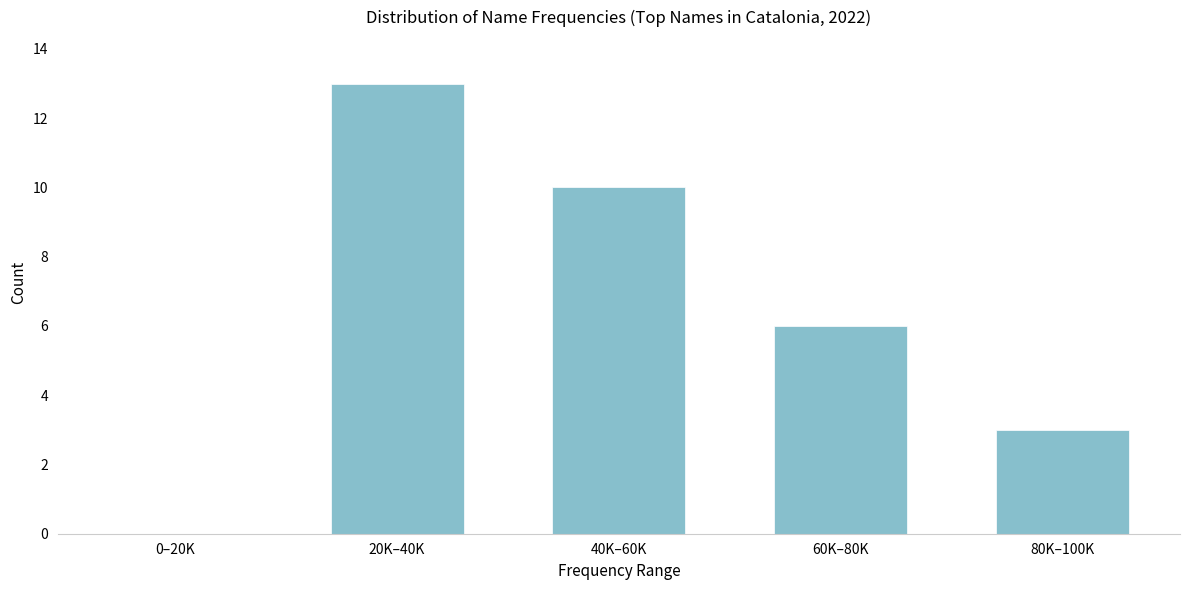

Reading left to right, what are all the values shown in this chart?

0–20K=0	20K–40K=13	40K–60K=10	60K–80K=6	80K–100K=3